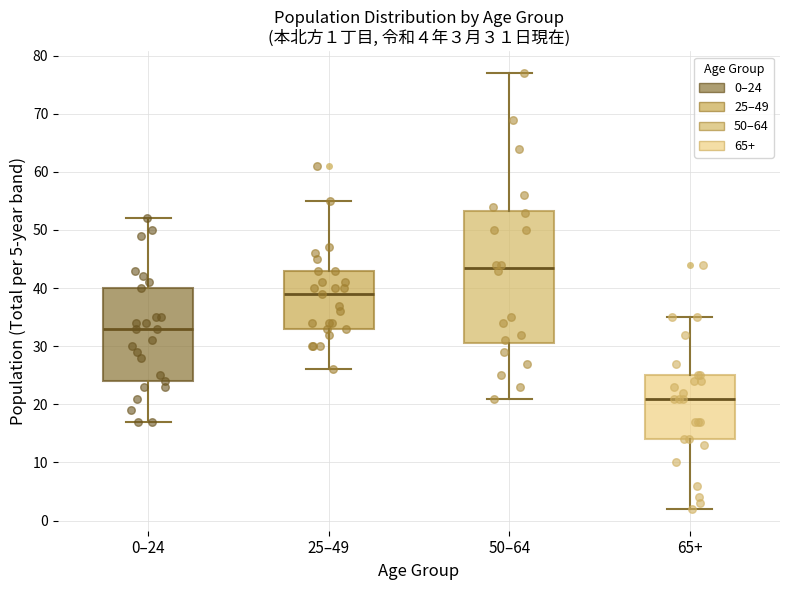

Comparing the boxes themselves (not the whiskers), which one is the tallest?

50–64